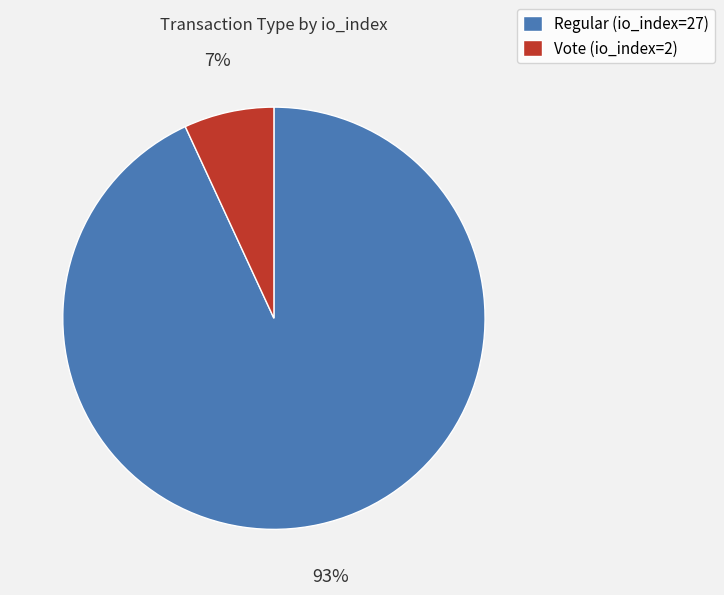

True or false: Regular (io_index=27) accounts for 93% of the total.

True